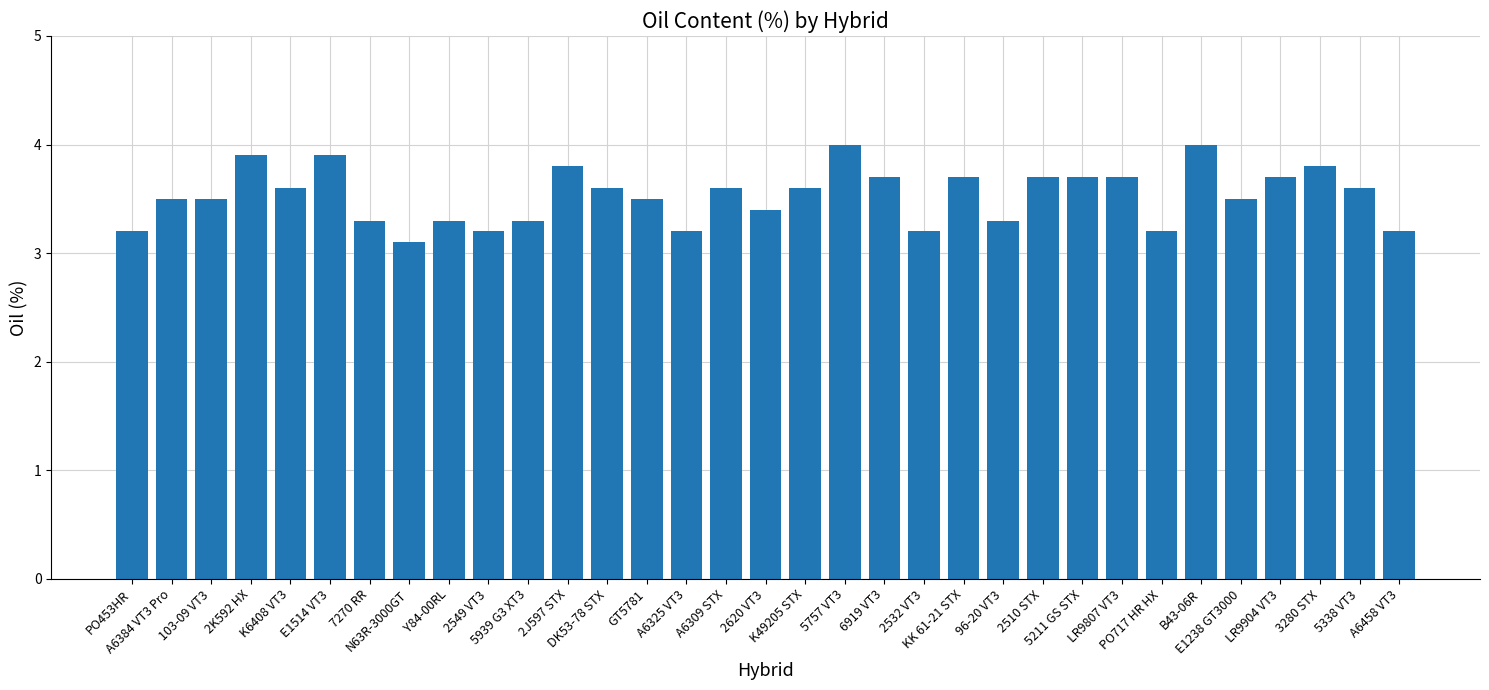

The chart shows a value of 3.2 at A6325 VT3. True or false?

True